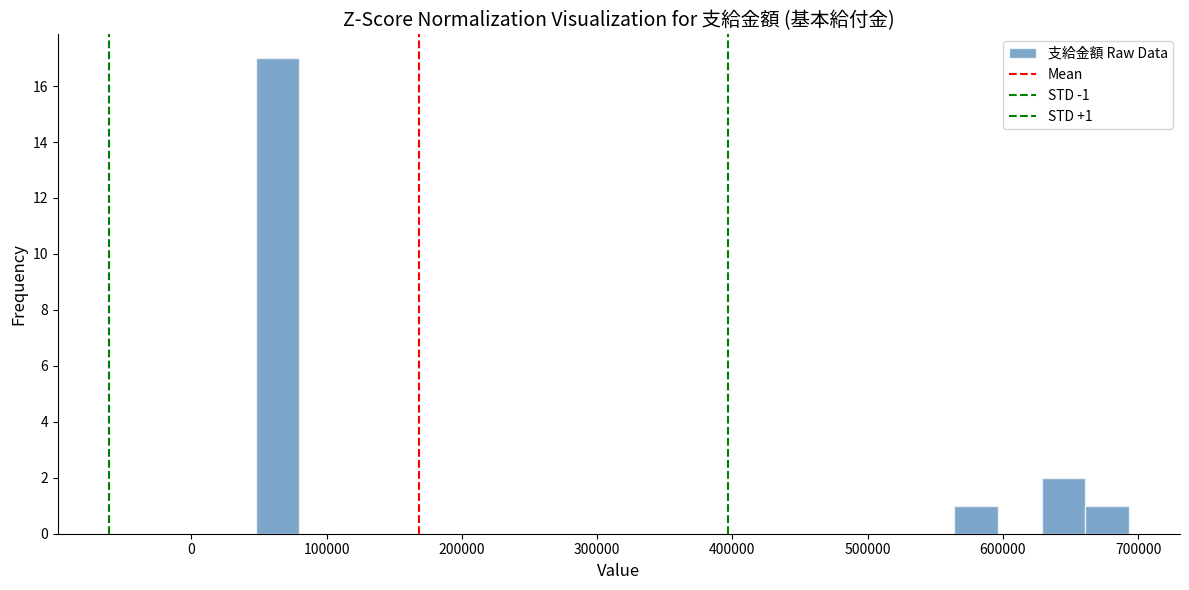

Read against the x-axis, roughly where is the centre of the tallest bar?

60000